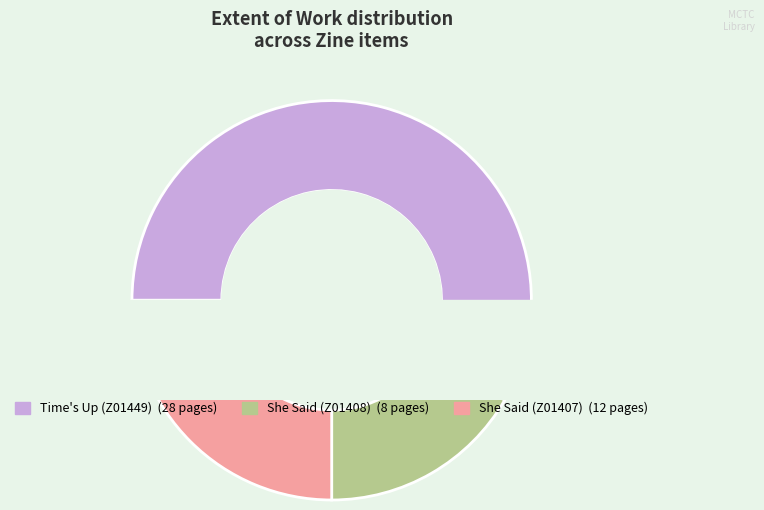

To the nearest percent, what percentage of the pie is She Said (Z01408)?

17%